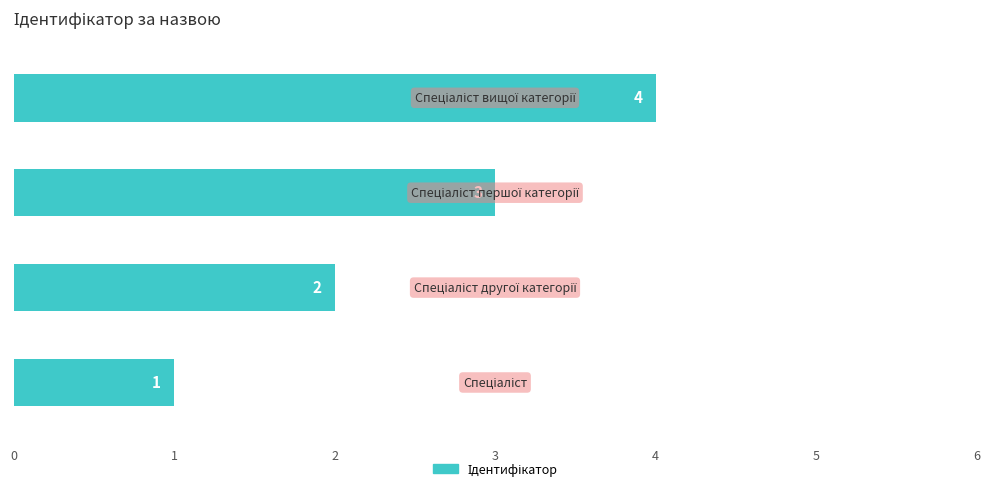

How many values are between 2 and 4?

3